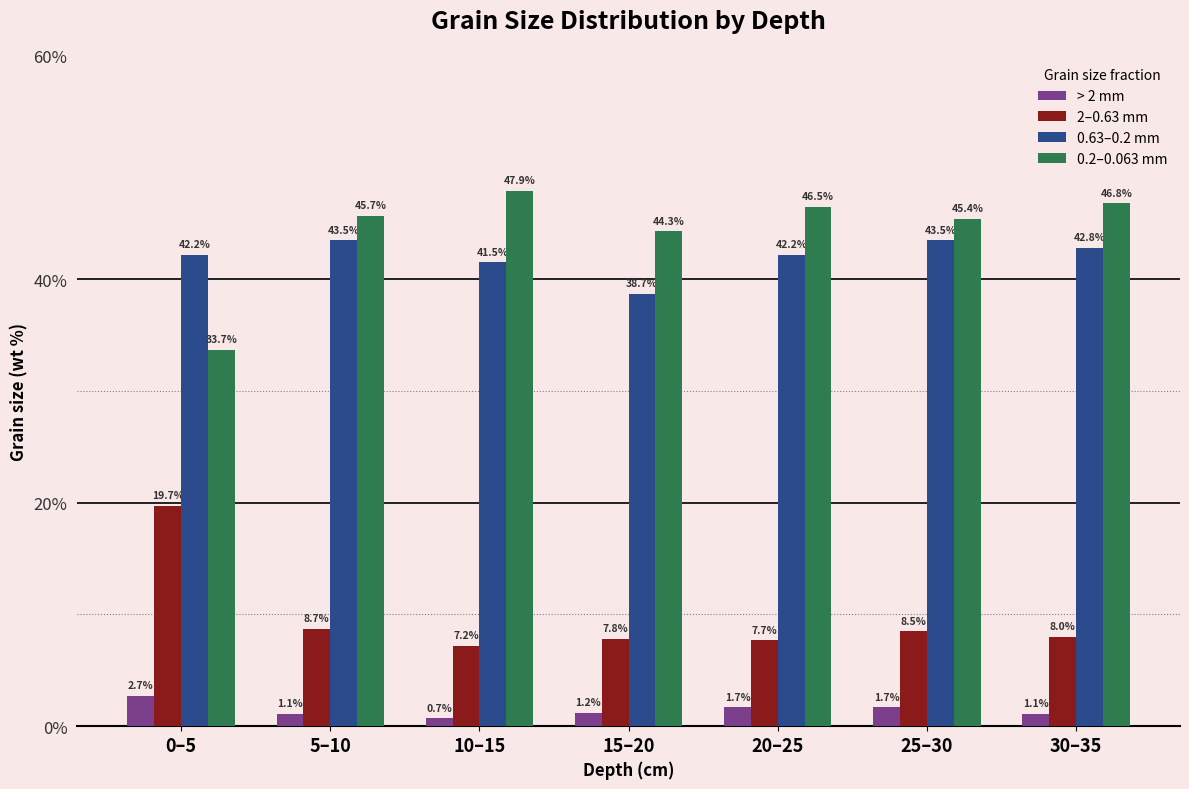

How many data points in > 2 mm are above 1?

6